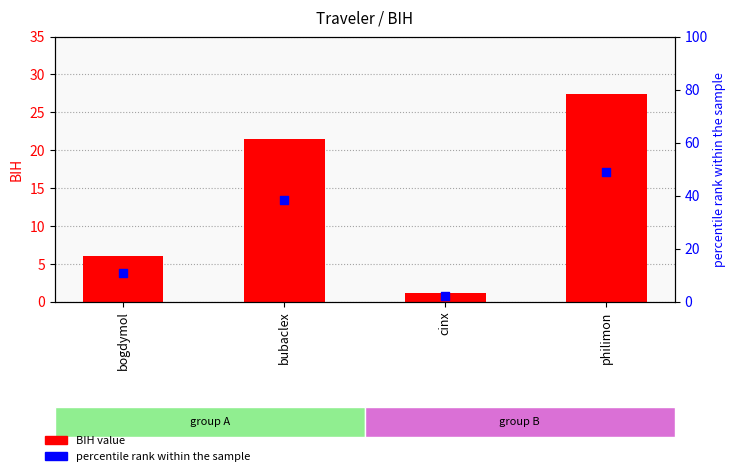

What are all the series names shown in the legend?

BIH value, percentile rank within the sample